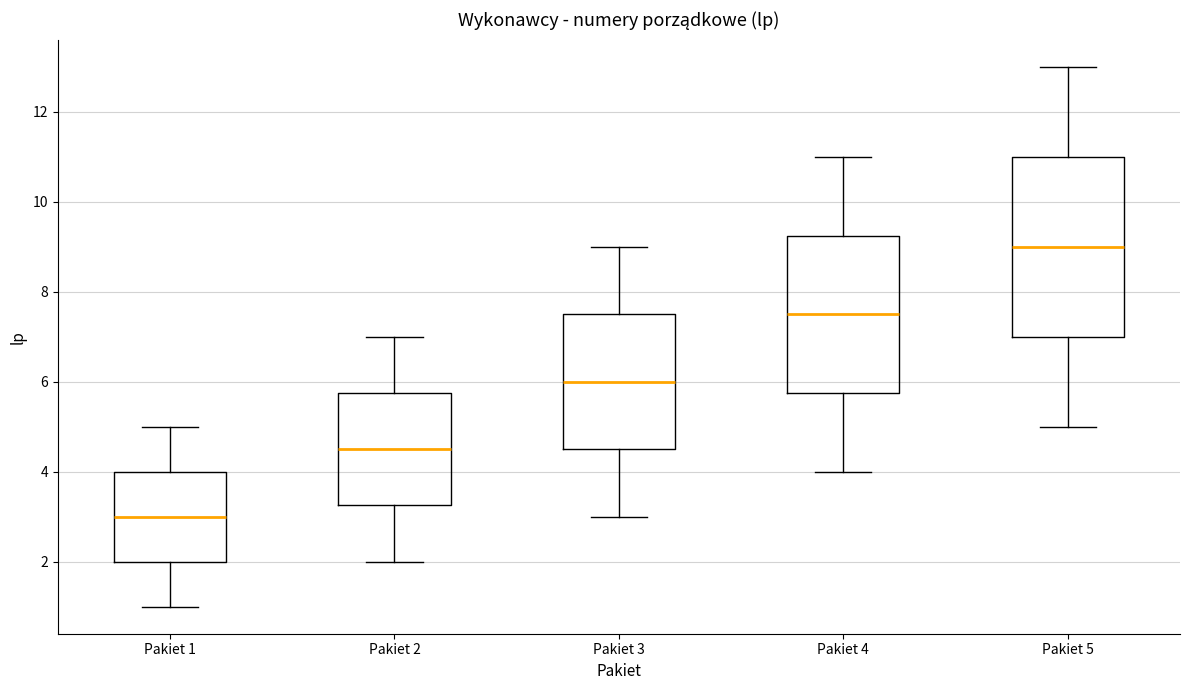

Which box has the highest median line?

Pakiet 5